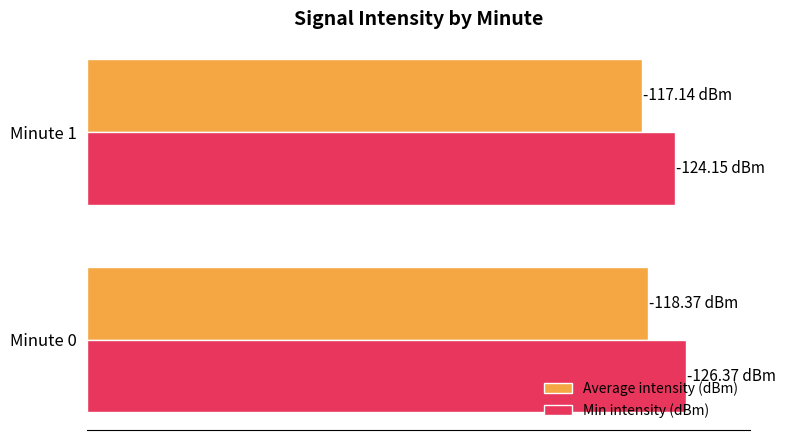

Which series has the largest range (max minus min)?

Min intensity (dBm)